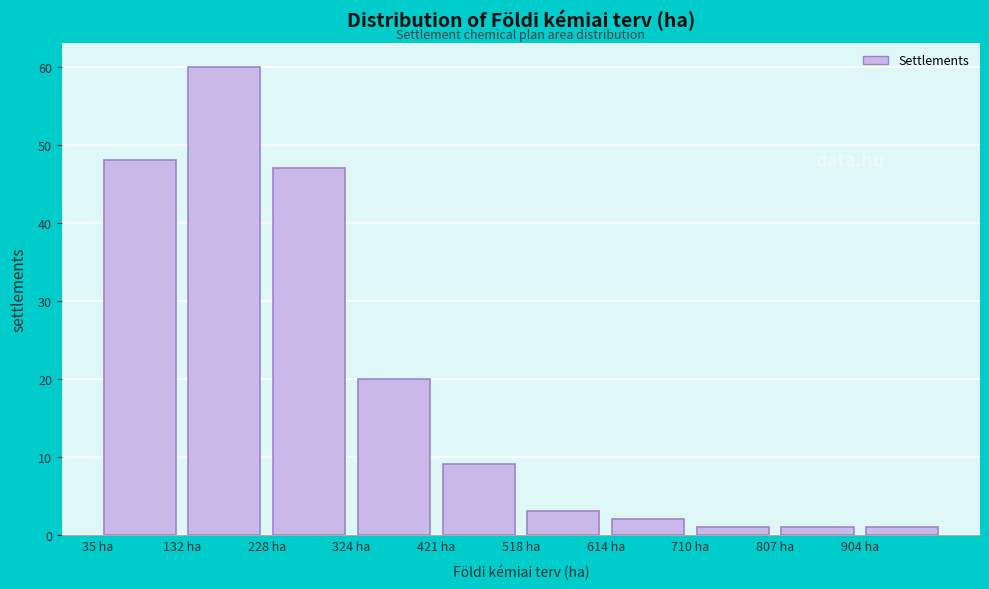

Reading left to right, list every bar in this chart as the range it spans on the x-axis followed by its height. Neither the bar edges nor the heights are printed on the chart, so give them approximately, as read against the axes.

40 to 130: 48
130 to 230: 60
230 to 320: 47
320 to 420: 20
420 to 520: 9
520 to 610: 3
610 to 710: 2
710 to 810: 1
810 to 900: 1
900 to 1000: 1